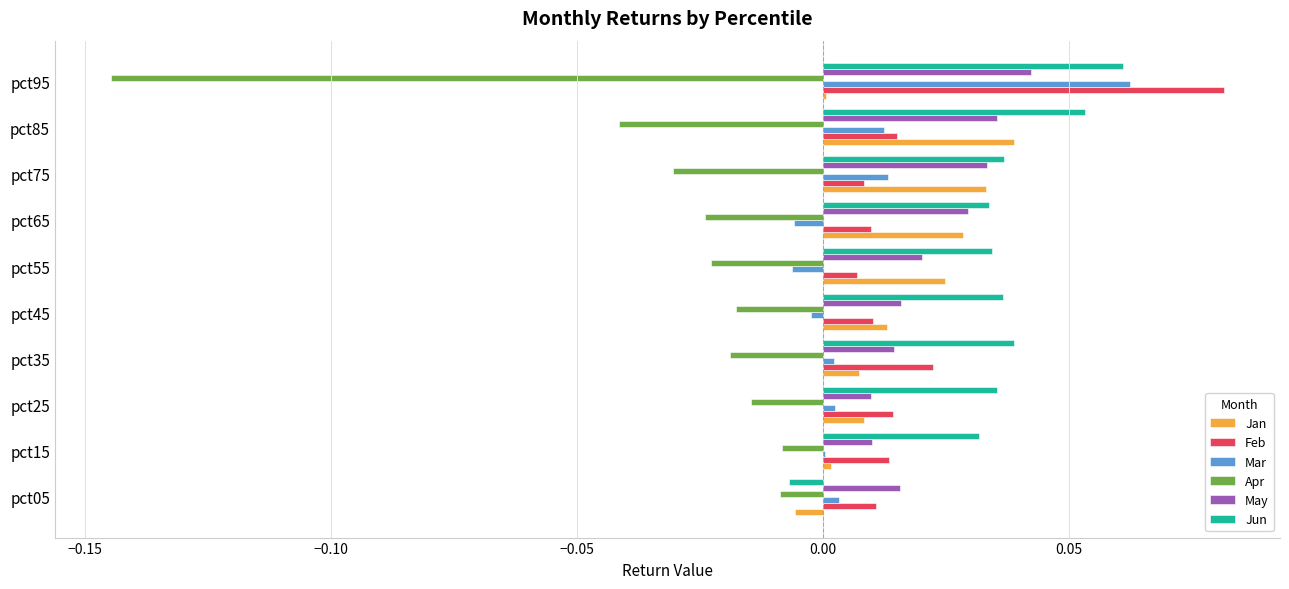

Which series has the widest spread of values?

Apr